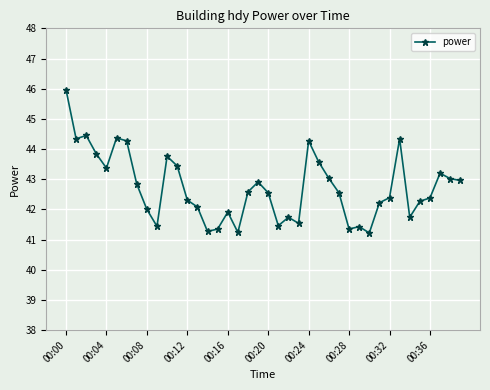

True or false: the data has more than 2 interior local peaks.

True